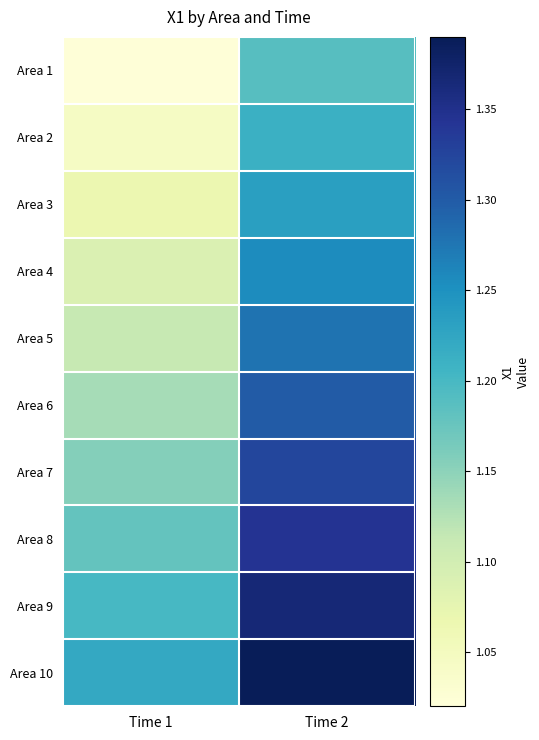

What is the spread (max minus min) of values at Time 1?

0.2